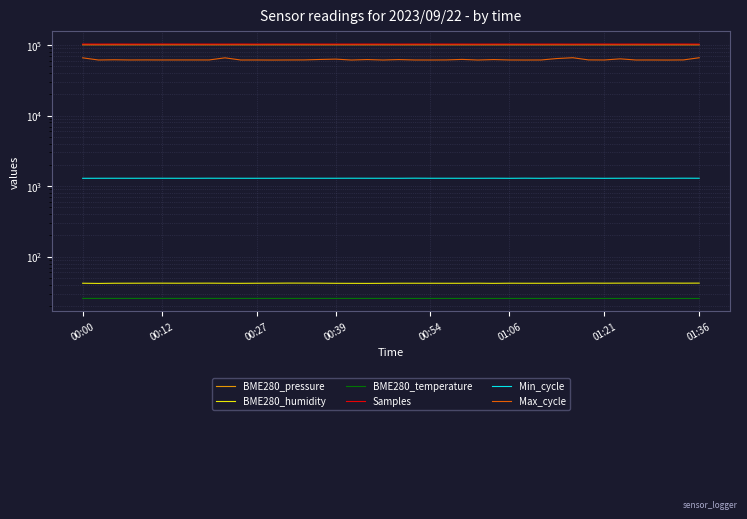

In BME280_temperature, how many points are higher than both neighbors (excluding endpoints)?

1